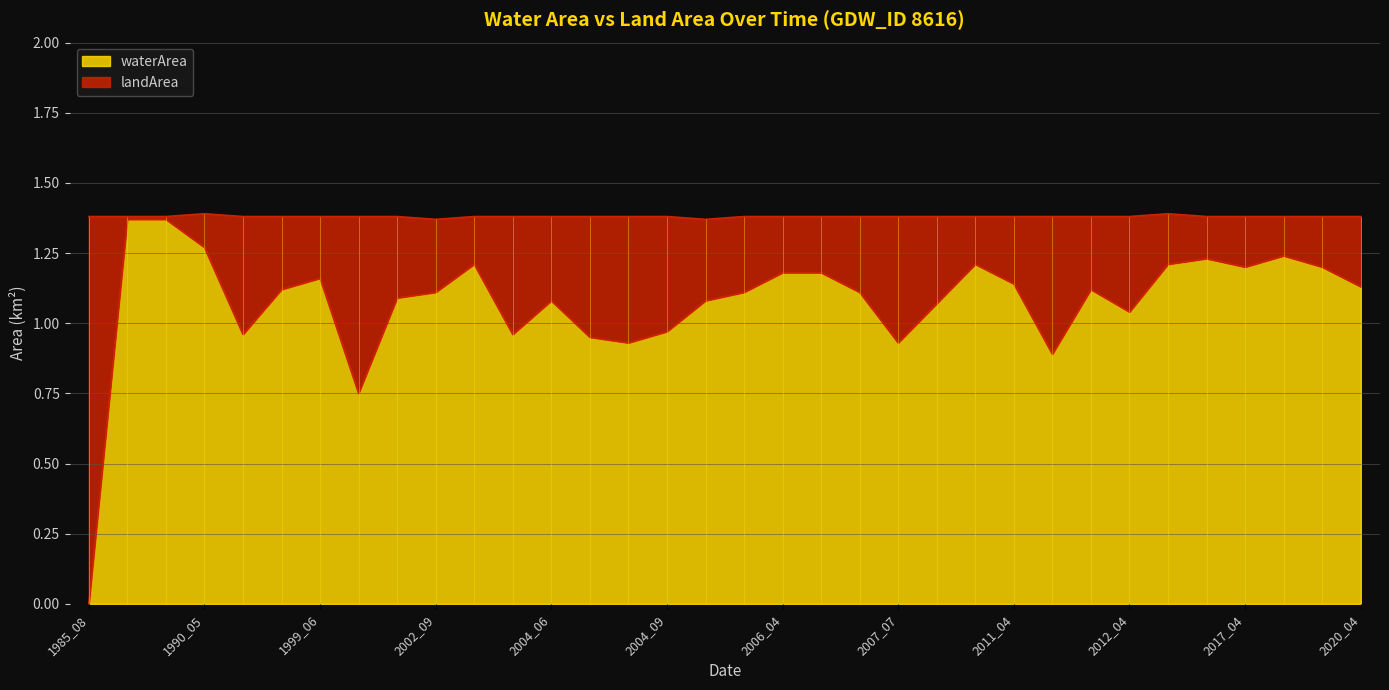

True or false: the data shows 0.3 at 2004_07.

False